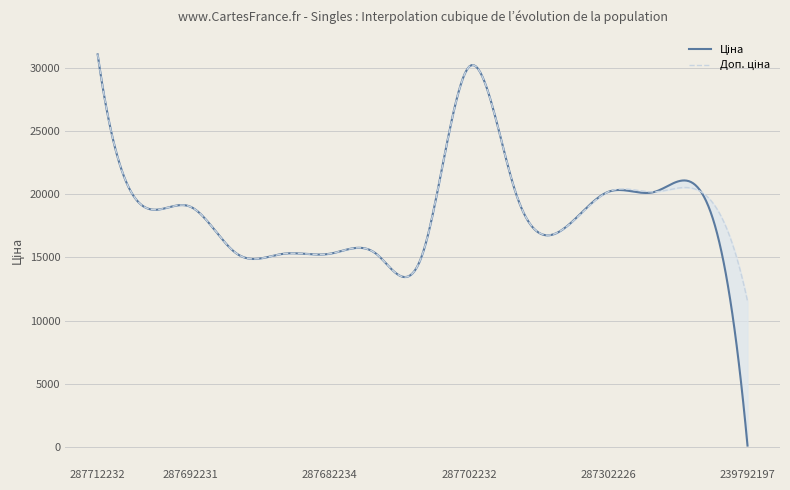

How many distinct data groups are displayed?

2